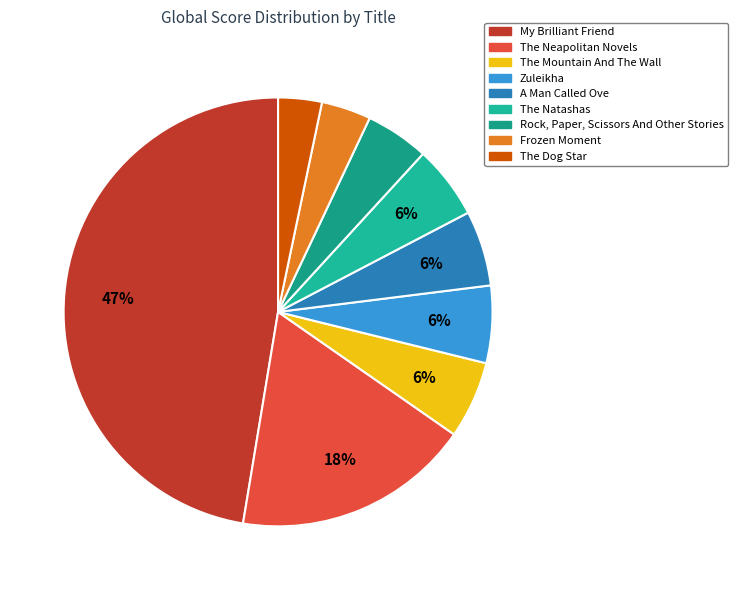

To the nearest percent, what portion does Zuleikha represent?

6%